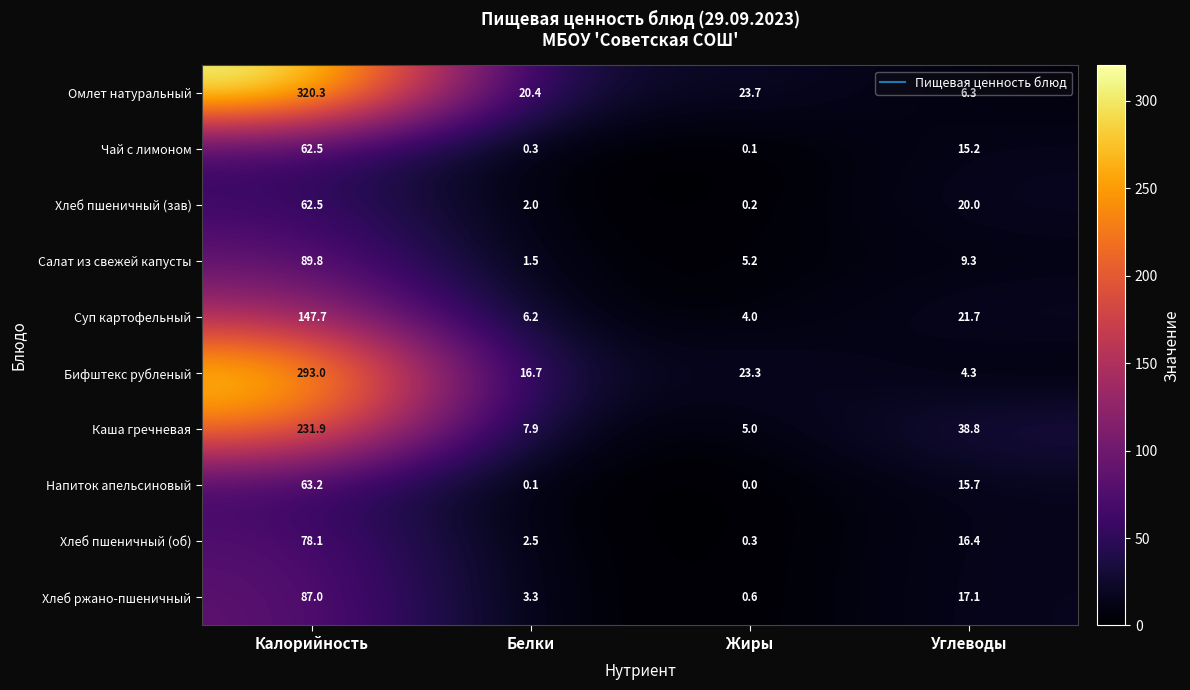

Which series has the widest spread of values?

Омлет натуральный